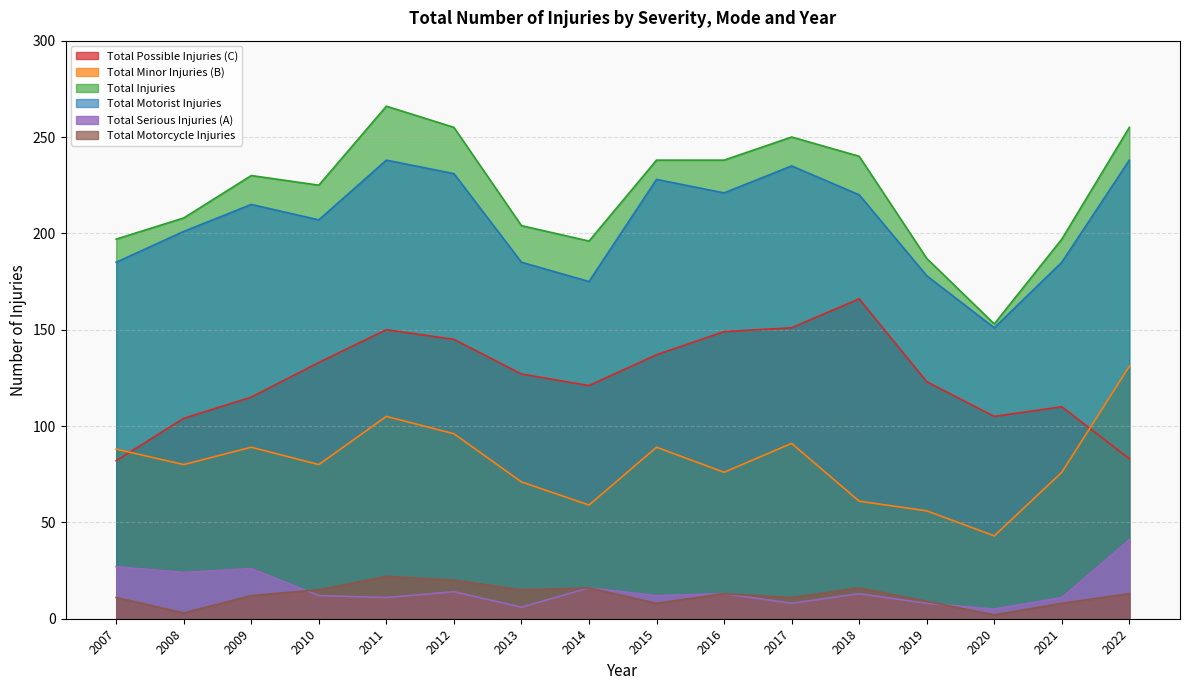

True or false: Total Serious Injuries (A) and Total Injuries intersect in this chart.

False